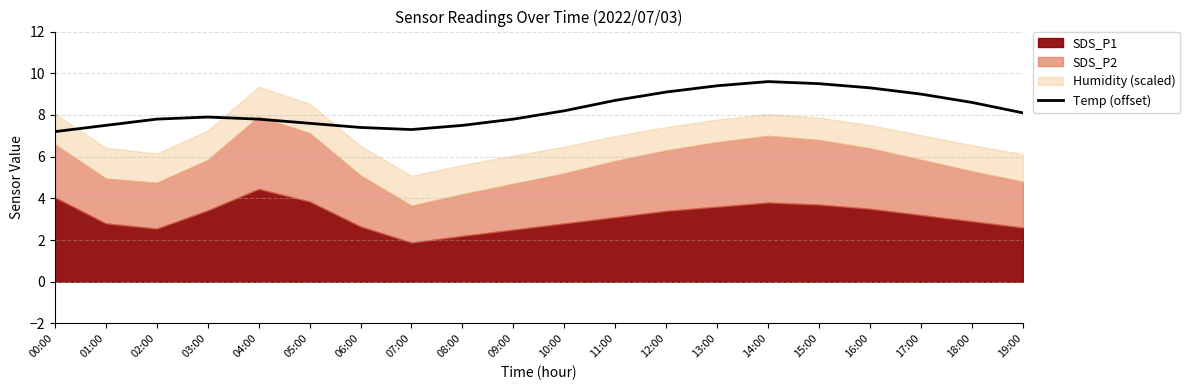

How many interior local valleys (lower than both neighbors) does the data have?

1